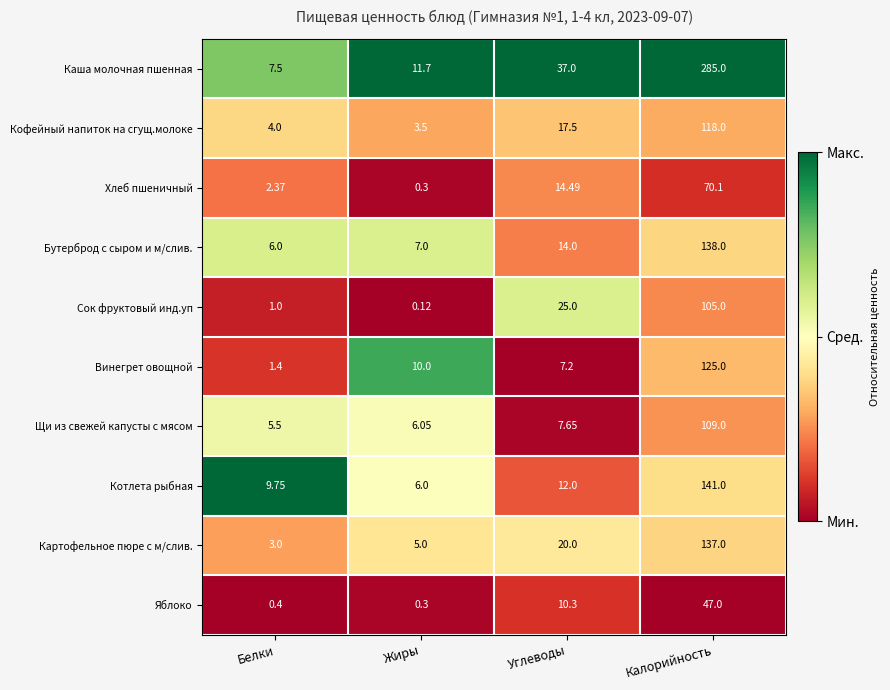

Which series has the largest total across all categories?

Каша молочная пшенная